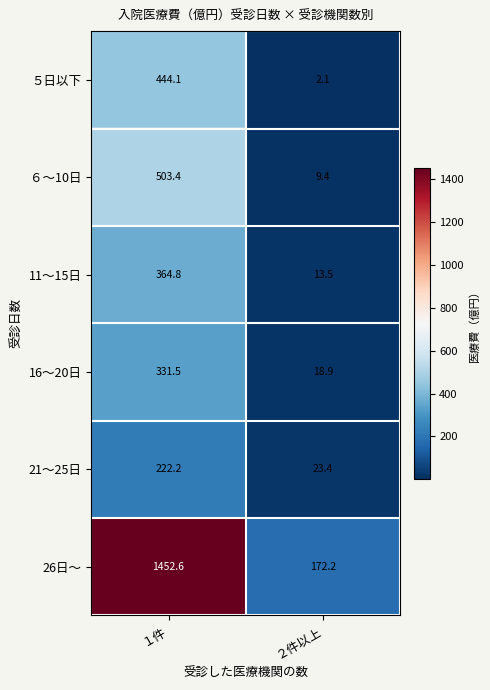

Is it true that 21～25日 equals 222.2 at １件?

True